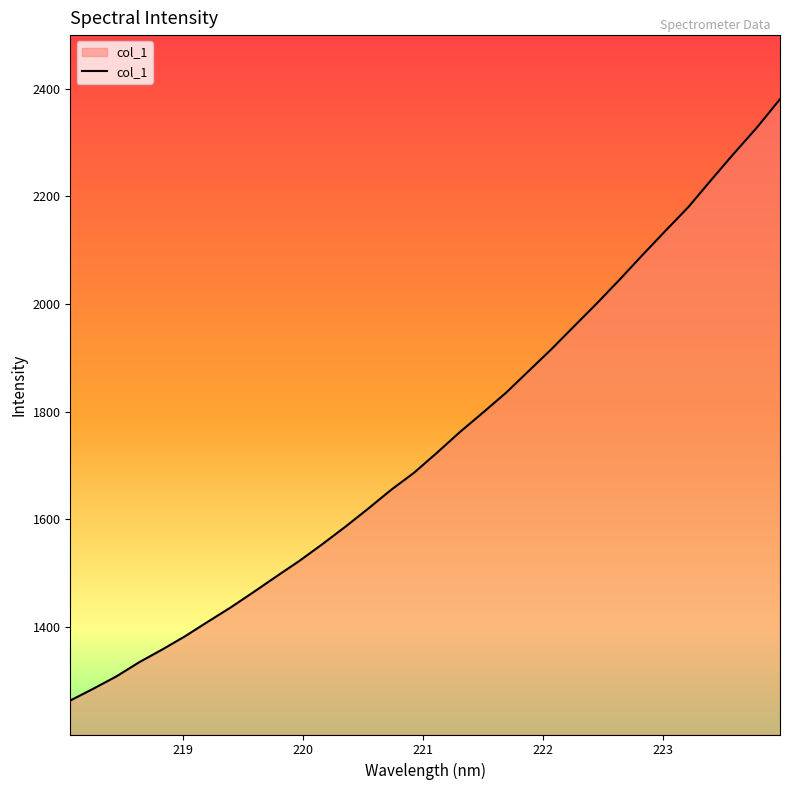

What is the minimum value shown in the chart?

1263.5